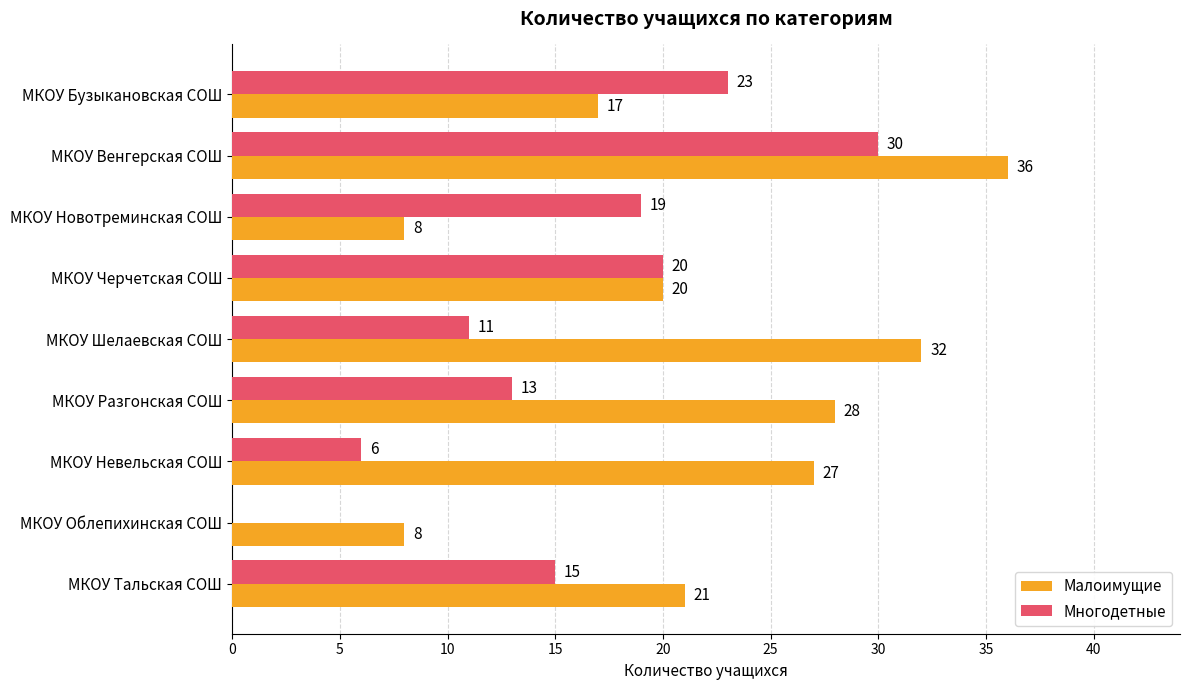

Between МКОУ Бузыкановская СОШ and МКОУ Невельская СОШ, which series saw the biggest shift?

Многодетные